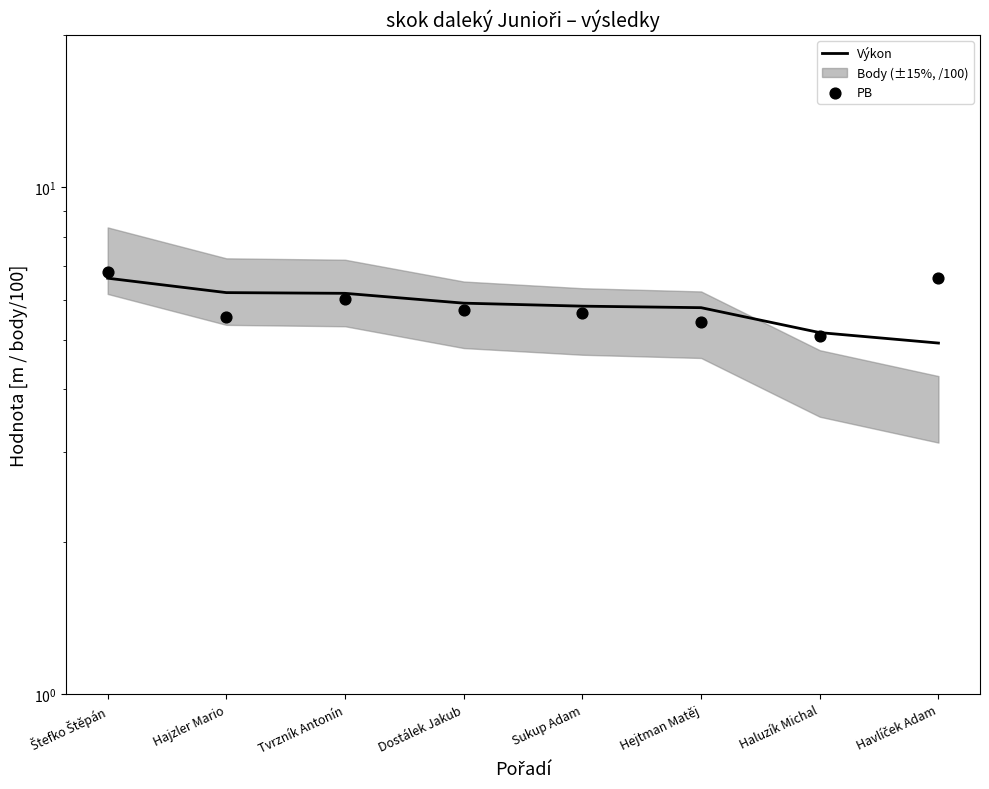

At which category is the sum across all series the highest?

Štefko Štěpán